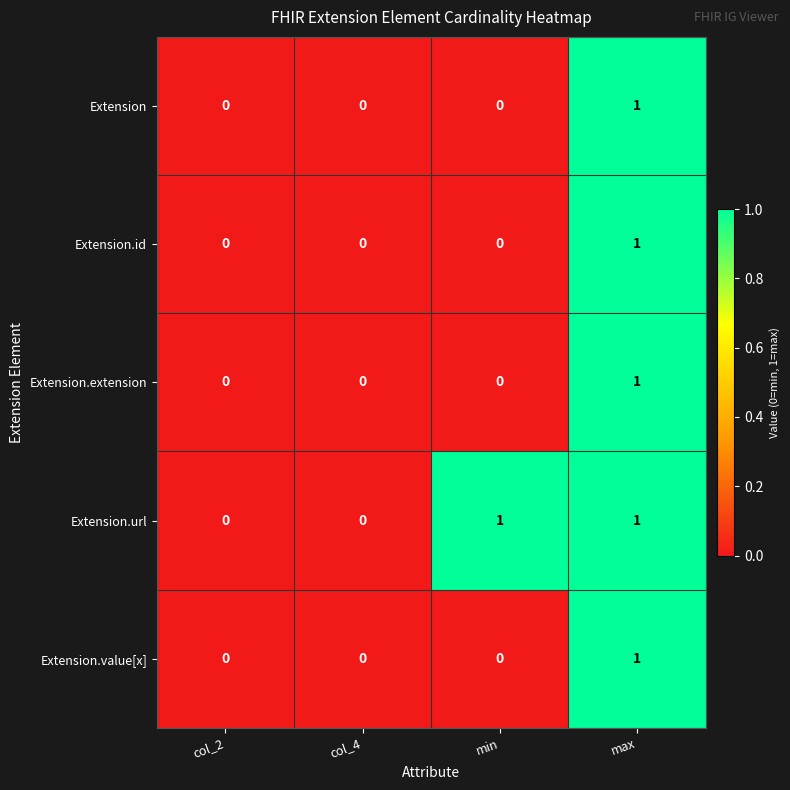

Which series has the largest total across all categories?

Extension.url